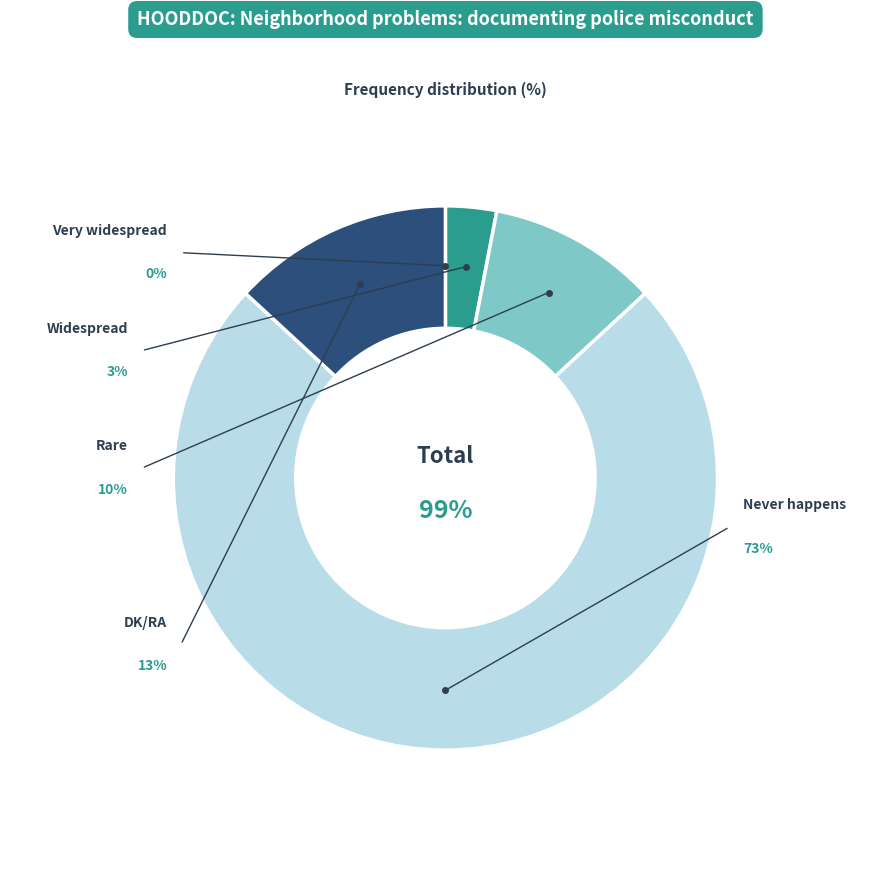

To the nearest percent, what is the average slice percentage?

20%